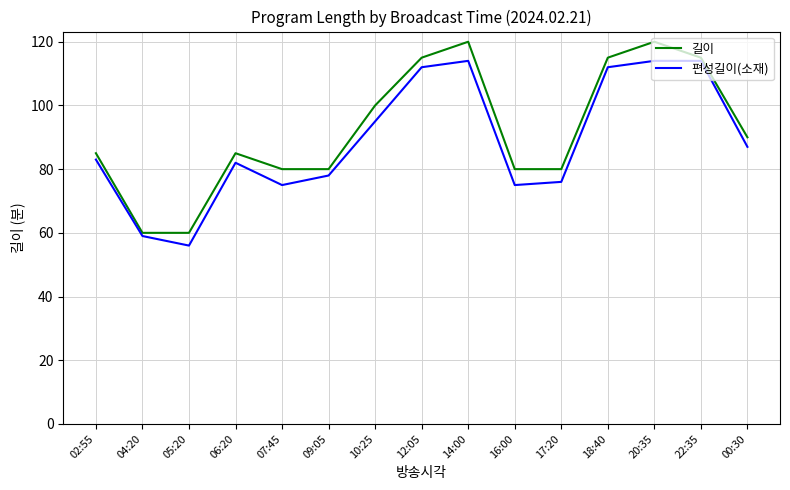

What position from the right is 16:00?

6